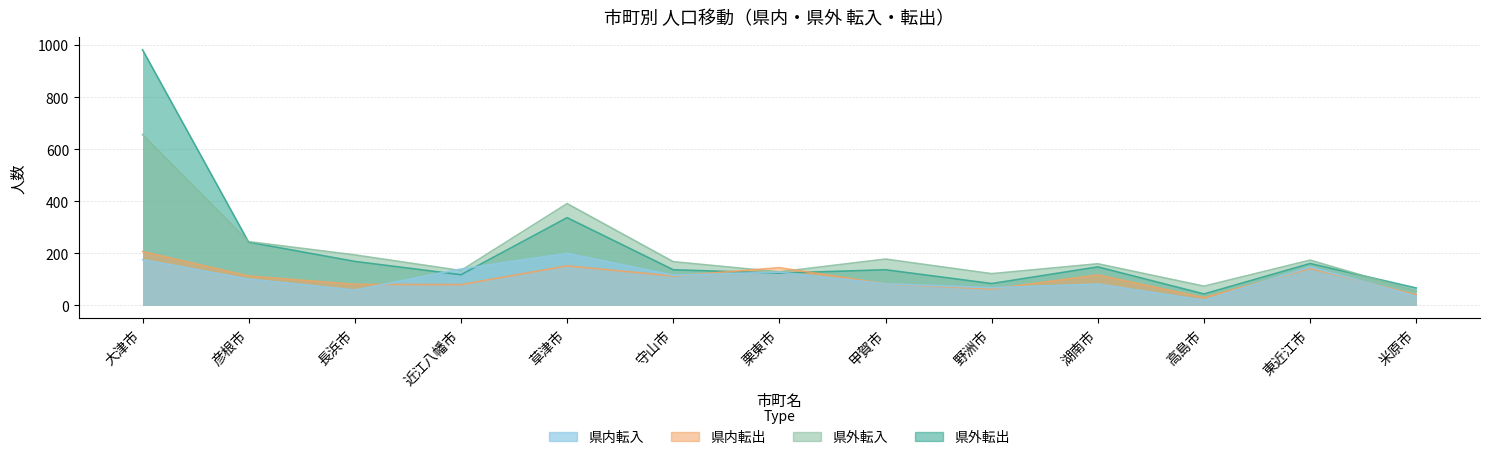

True or false: 県内転出 has more than 0 interior local peaks.

True